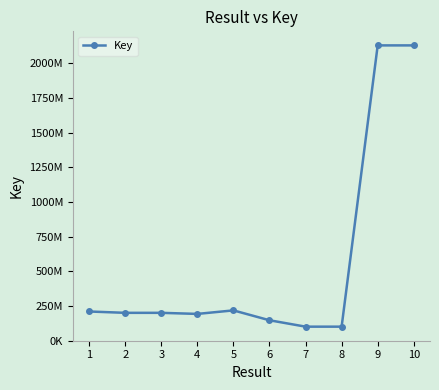

Reading left to right, what are all the values shown in this chart?

210095117	200462075	200419832	192653698	218119735	146804955	100674081	100673759	2130260172	2130260189